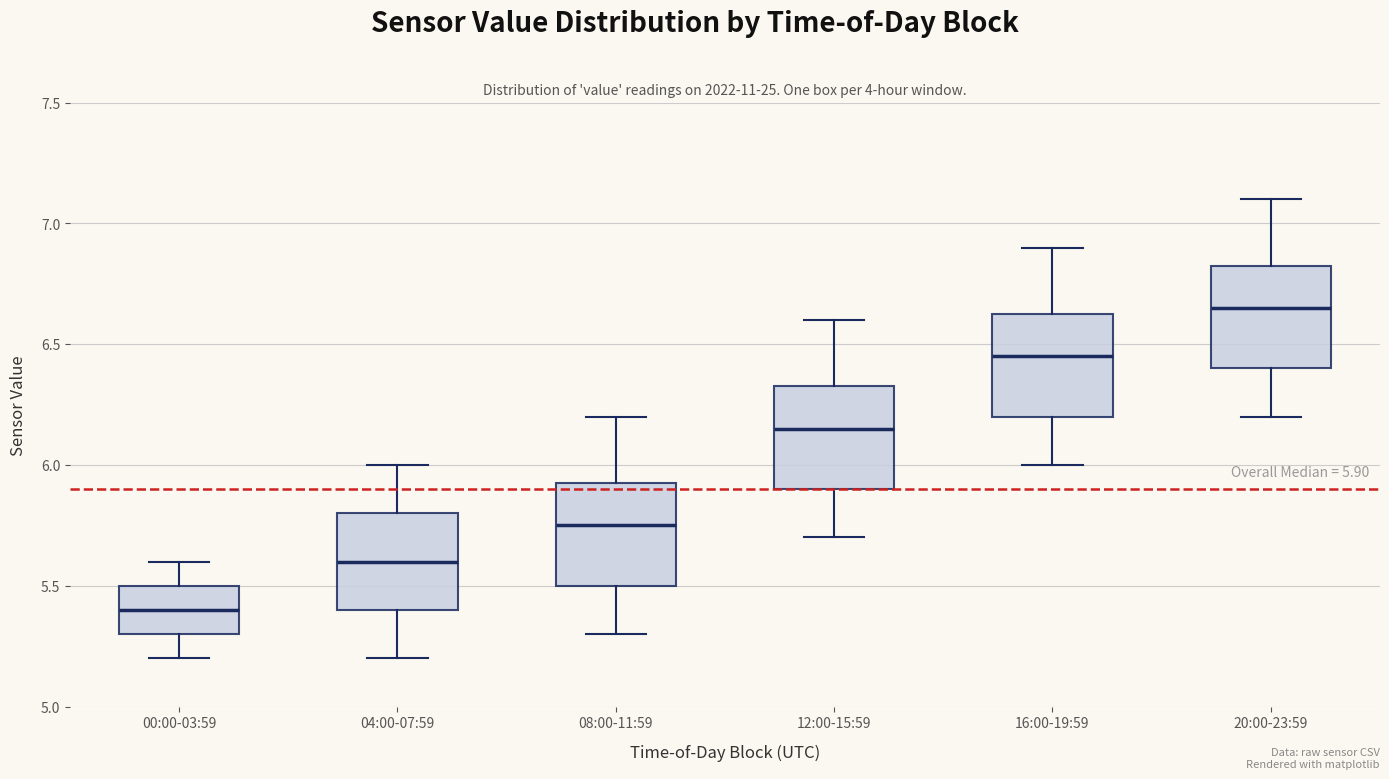

Which box's median line is the lowest?

00:00-03:59